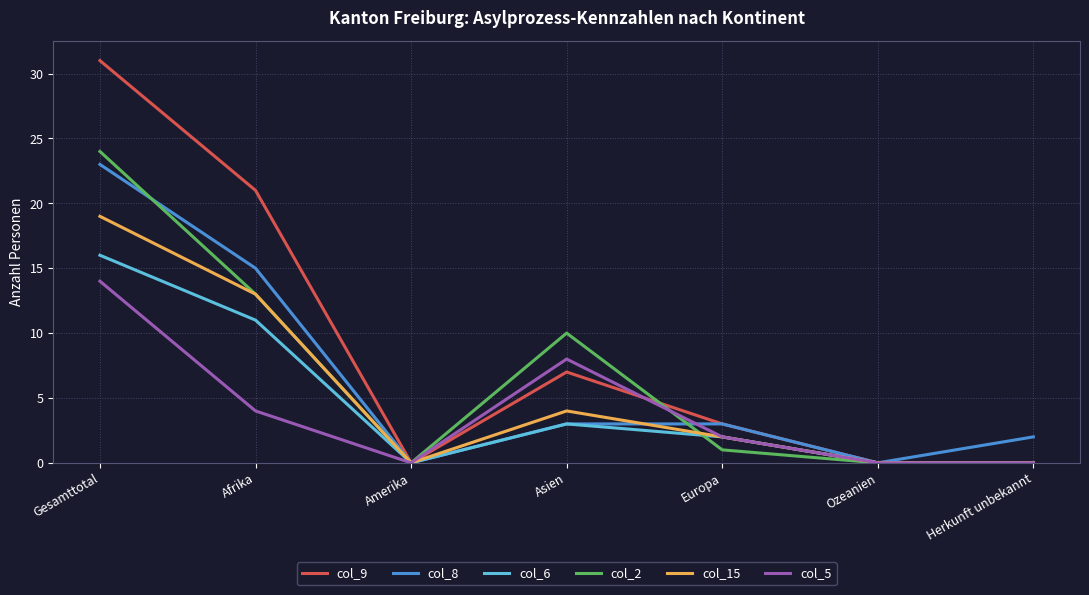

Reading left to right, transcribe all the data shown in this chart.

col_9: Gesamttotal=31	Afrika=21	Amerika=0	Asien=7	Europa=3	Ozeanien=0	Herkunft unbekannt=0
col_8: Gesamttotal=23	Afrika=15	Amerika=0	Asien=3	Europa=3	Ozeanien=0	Herkunft unbekannt=2
col_6: Gesamttotal=16	Afrika=11	Amerika=0	Asien=3	Europa=2	Ozeanien=0	Herkunft unbekannt=0
col_2: Gesamttotal=24	Afrika=13	Amerika=0	Asien=10	Europa=1	Ozeanien=0	Herkunft unbekannt=0
col_15: Gesamttotal=19	Afrika=13	Amerika=0	Asien=4	Europa=2	Ozeanien=0	Herkunft unbekannt=0
col_5: Gesamttotal=14	Afrika=4	Amerika=0	Asien=8	Europa=2	Ozeanien=0	Herkunft unbekannt=0